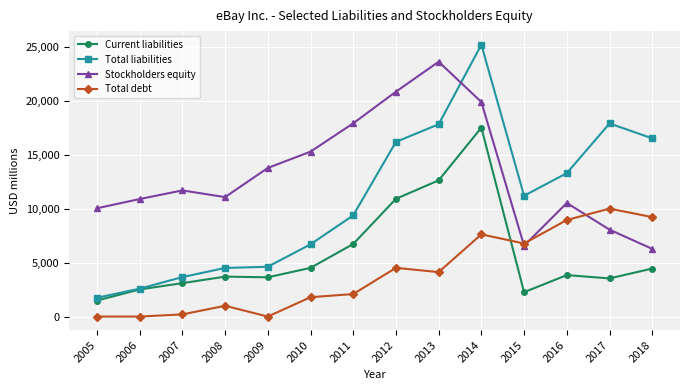

What is the greatest value displayed?

25226